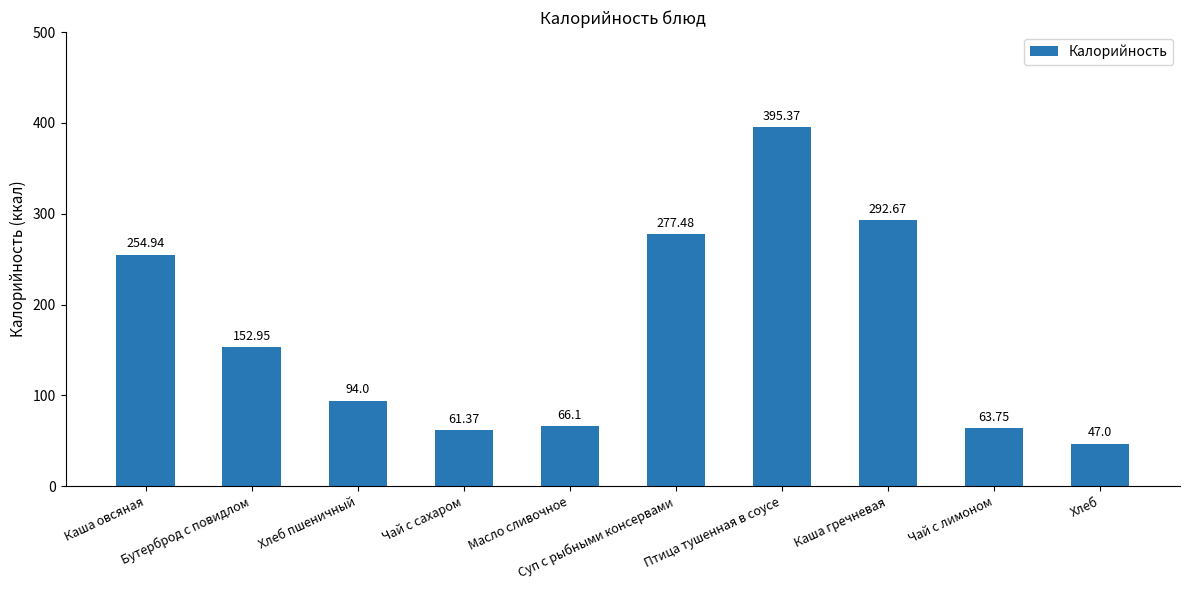

What is the average value?

170.6